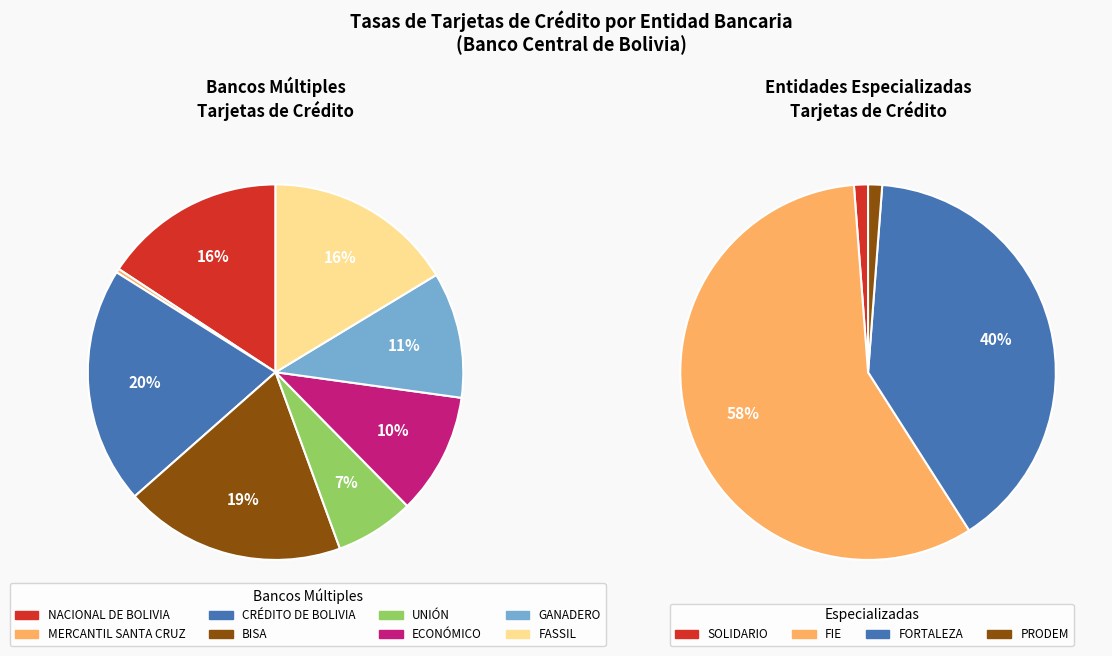

What portion of the pie excludes MERCANTIL SANTA CRUZ?

100.0%